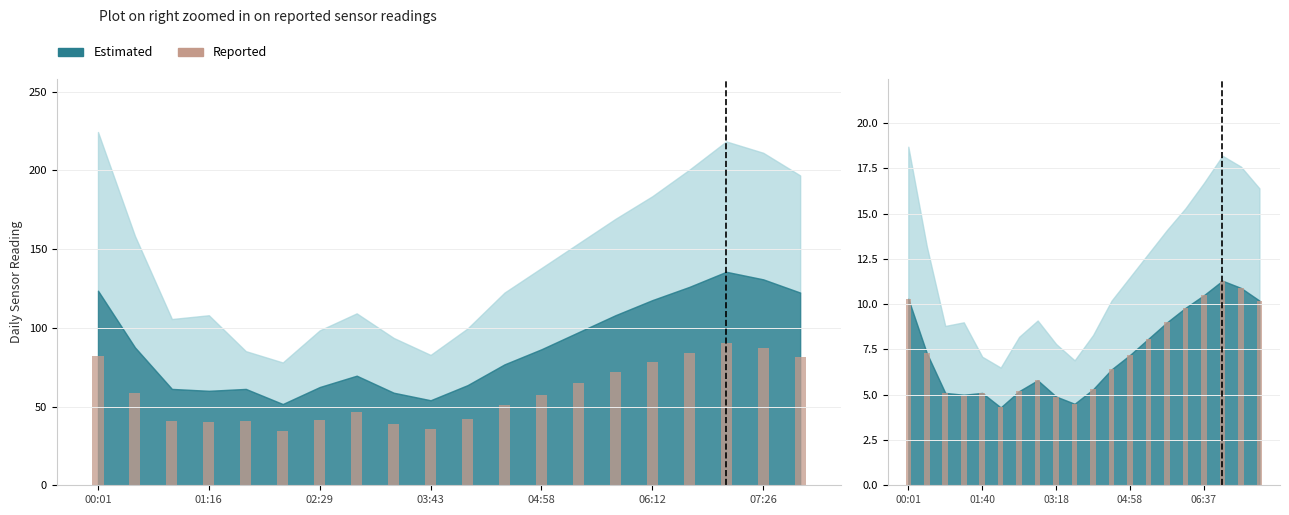

Between 01:40 and 02:54, which is larger?

02:54